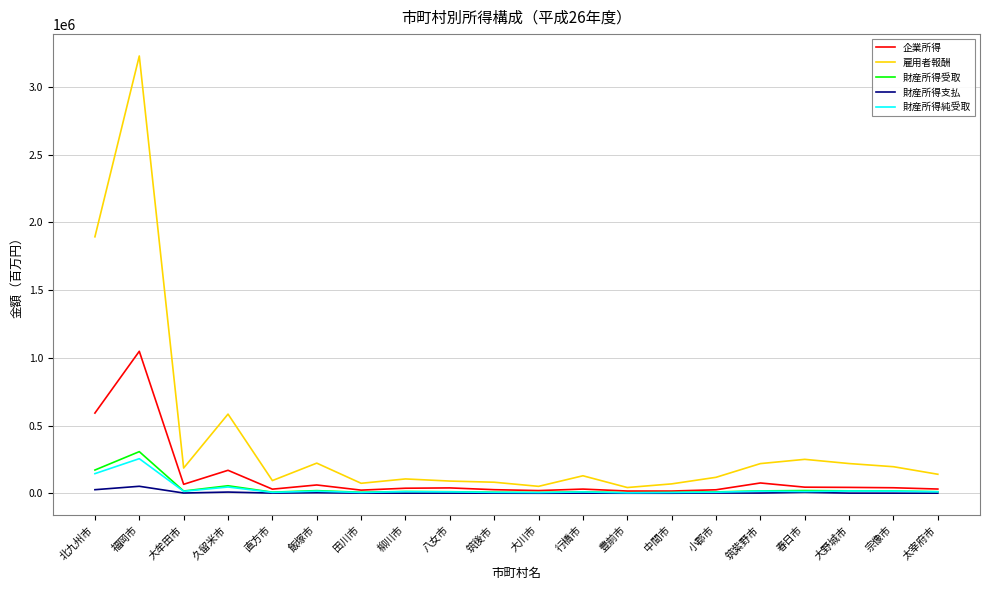

The 雇用者報酬 series shows 3227080 at 福岡市. True or false?

True